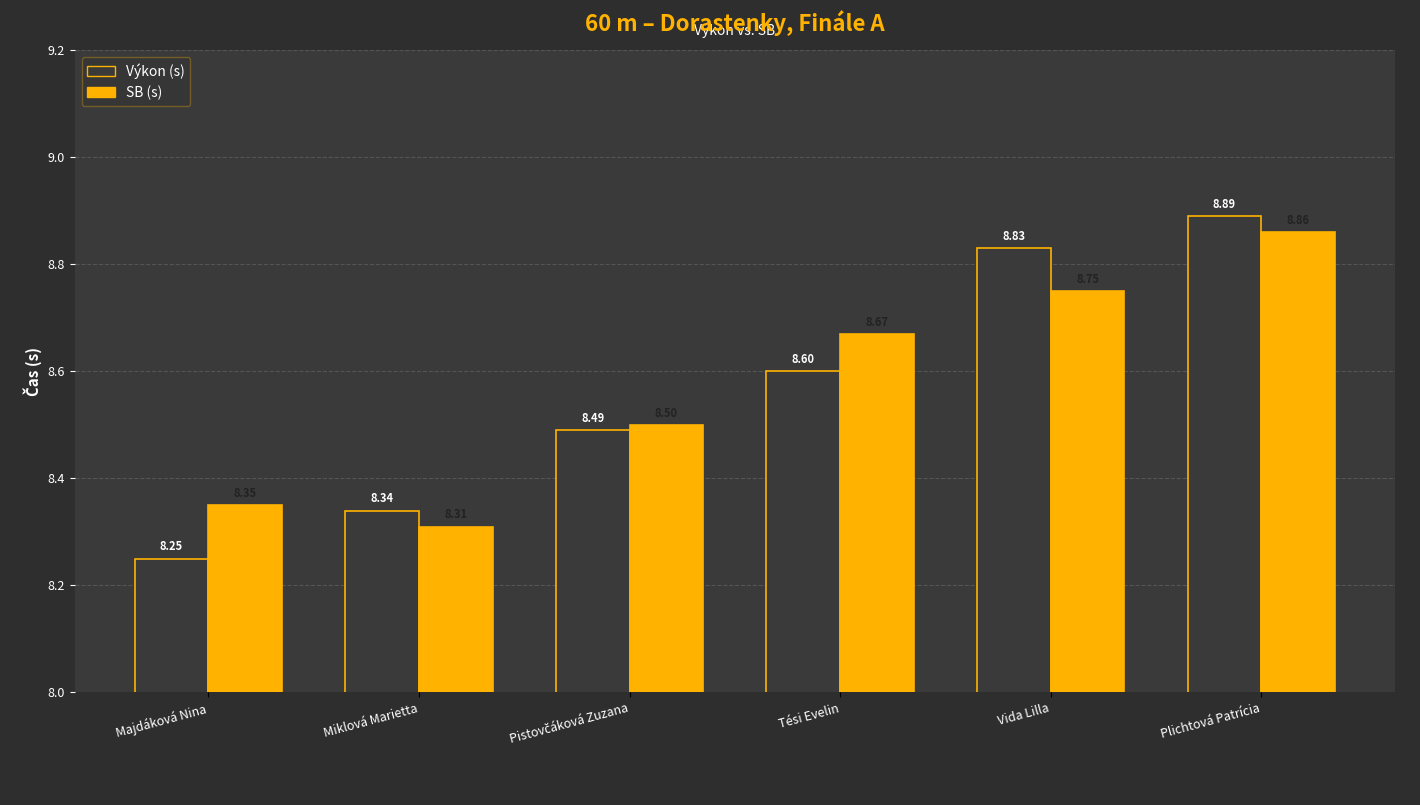

The value of SB (s) at Tési Evelin is 8.7. True or false?

True